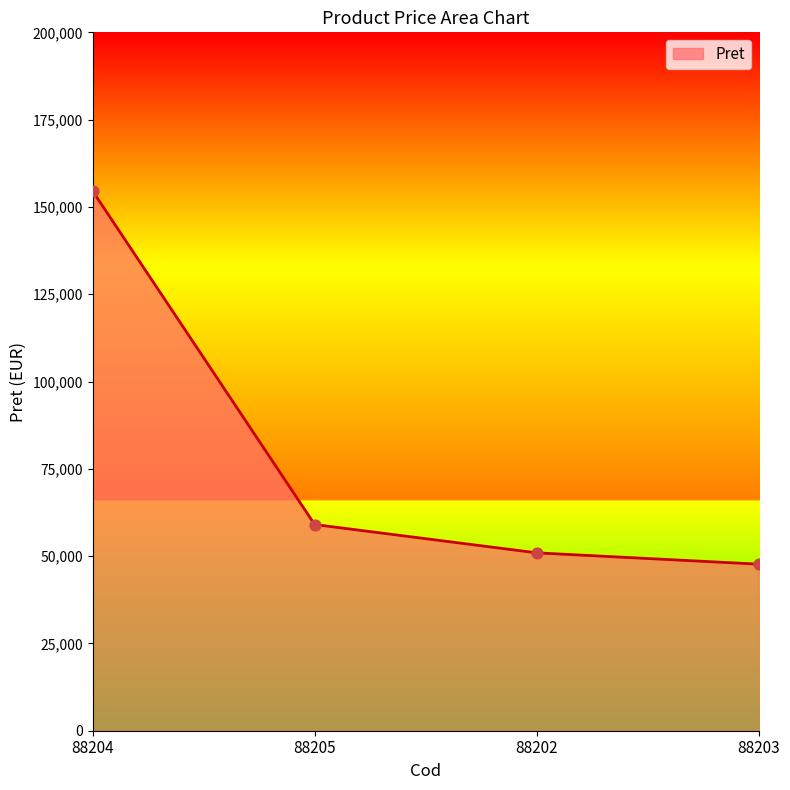

What is the change in value from 88205 to 88202?

-8114